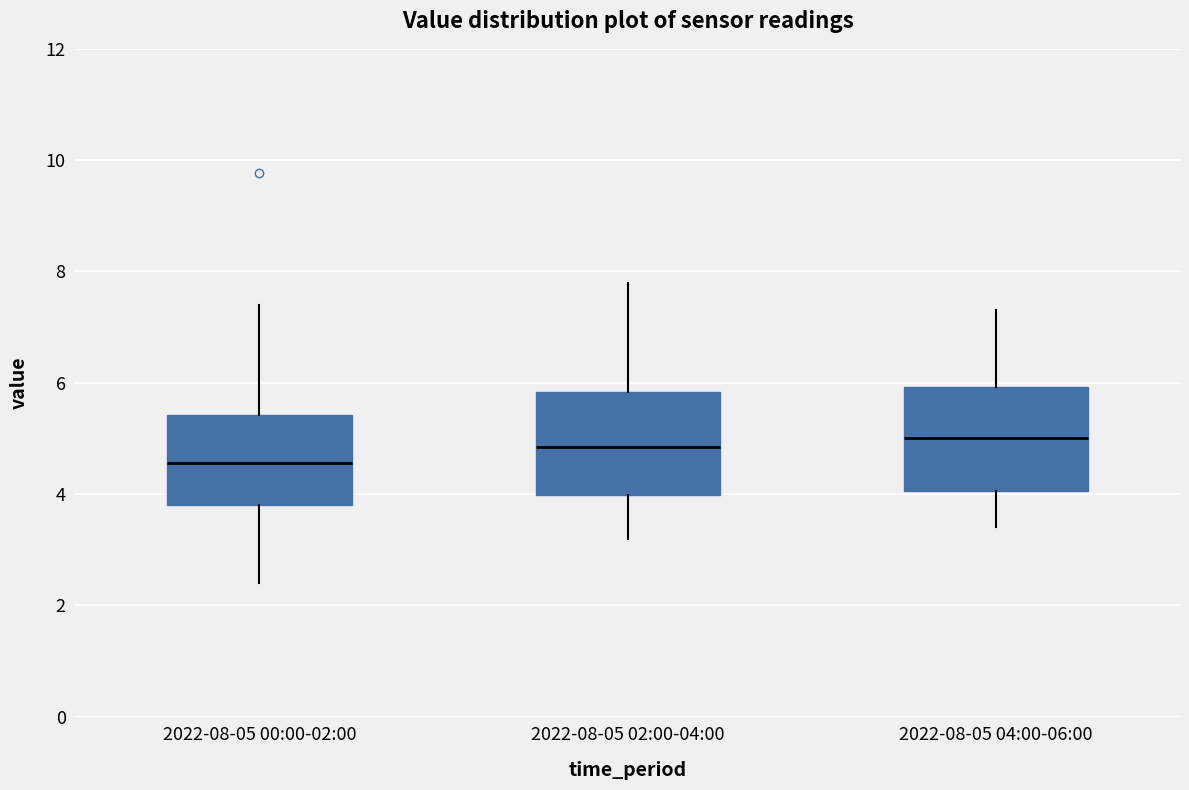

Reading left to right, transcribe this box plot: for each box, give where its median line is, the range the box spans, and where its two whiskers end, as read against the y-axis. The values are not printed on the chart, so give them approximately, as read against the axis.

2022-08-05 00:00-02:00: median 4.6, box 3.8 to 5.4, whiskers 2.4 to 7.4
2022-08-05 02:00-04:00: median 4.8, box 4.0 to 5.8, whiskers 3.2 to 7.8
2022-08-05 04:00-06:00: median 5.0, box 4.0 to 6.0, whiskers 3.4 to 7.4